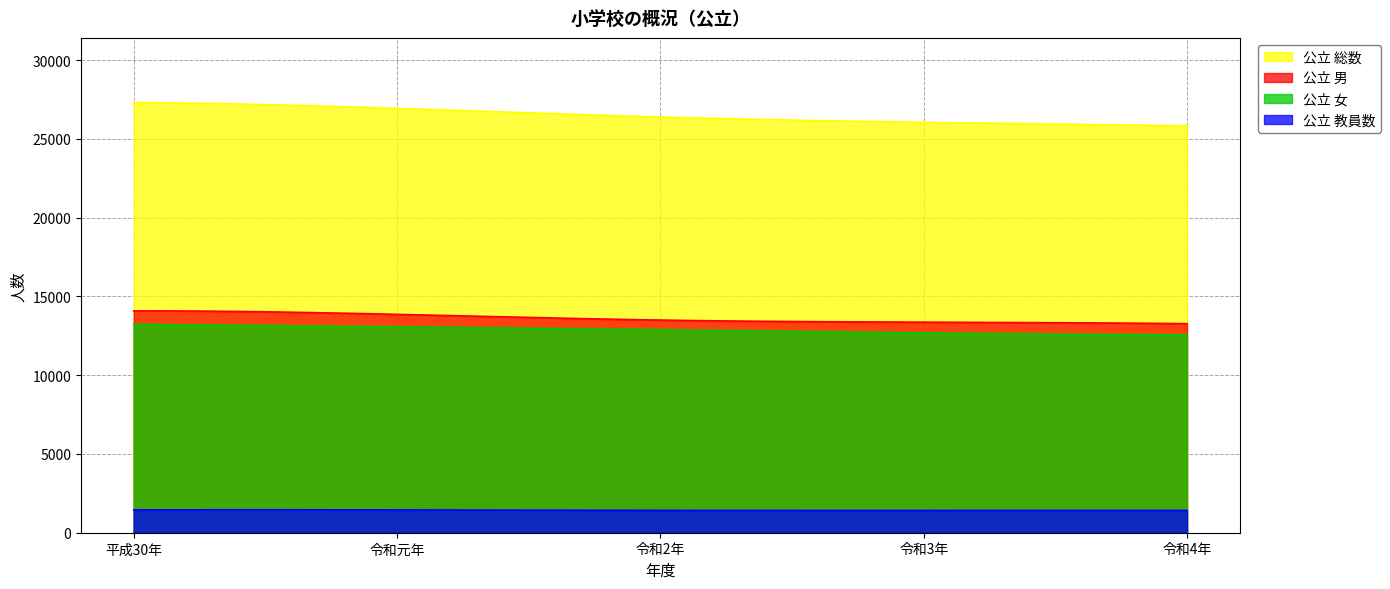

Reading left to right, extract all data points from this chart.

公立 総数: 平成30年=27320	令和元年=26941	令和2年=26394	令和3年=26057	令和4年=25838
公立 男: 平成30年=14085	令和元年=13865	令和2年=13501	令和3年=13369	令和4年=13270
公立 女: 平成30年=13235	令和元年=13076	令和2年=12893	令和3年=12688	令和4年=12568
公立 教員数: 平成30年=1449	令和元年=1450	令和2年=1418	令和3年=1415	令和4年=1417